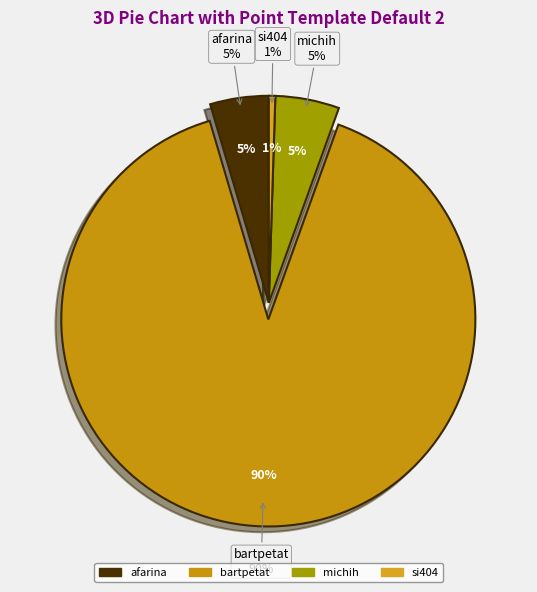

To the nearest percent, what is the difference between the largest and smallest slice percentages?

89%